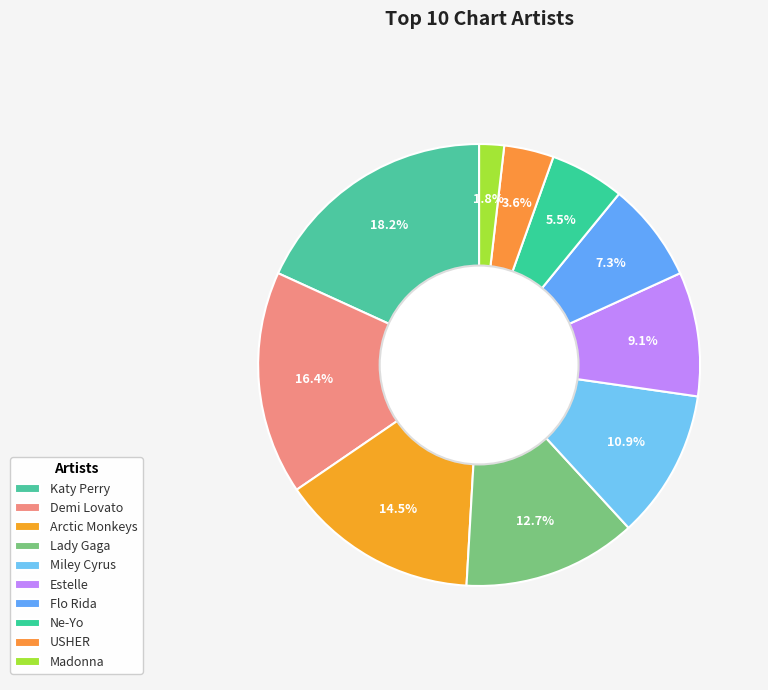

Count the number of slices in the pie.

10